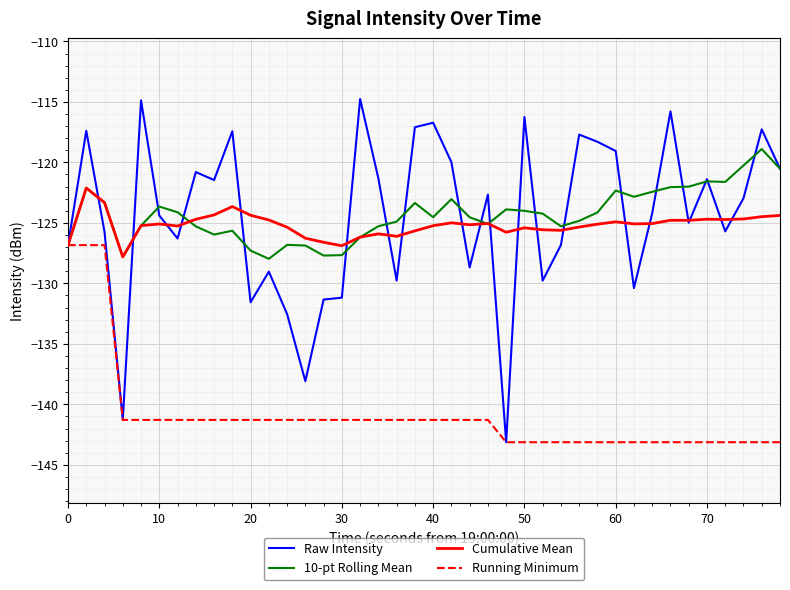

List the series in order of their peak value, lowest first.

Running Minimum, Cumulative Mean, 10-pt Rolling Mean, Raw Intensity